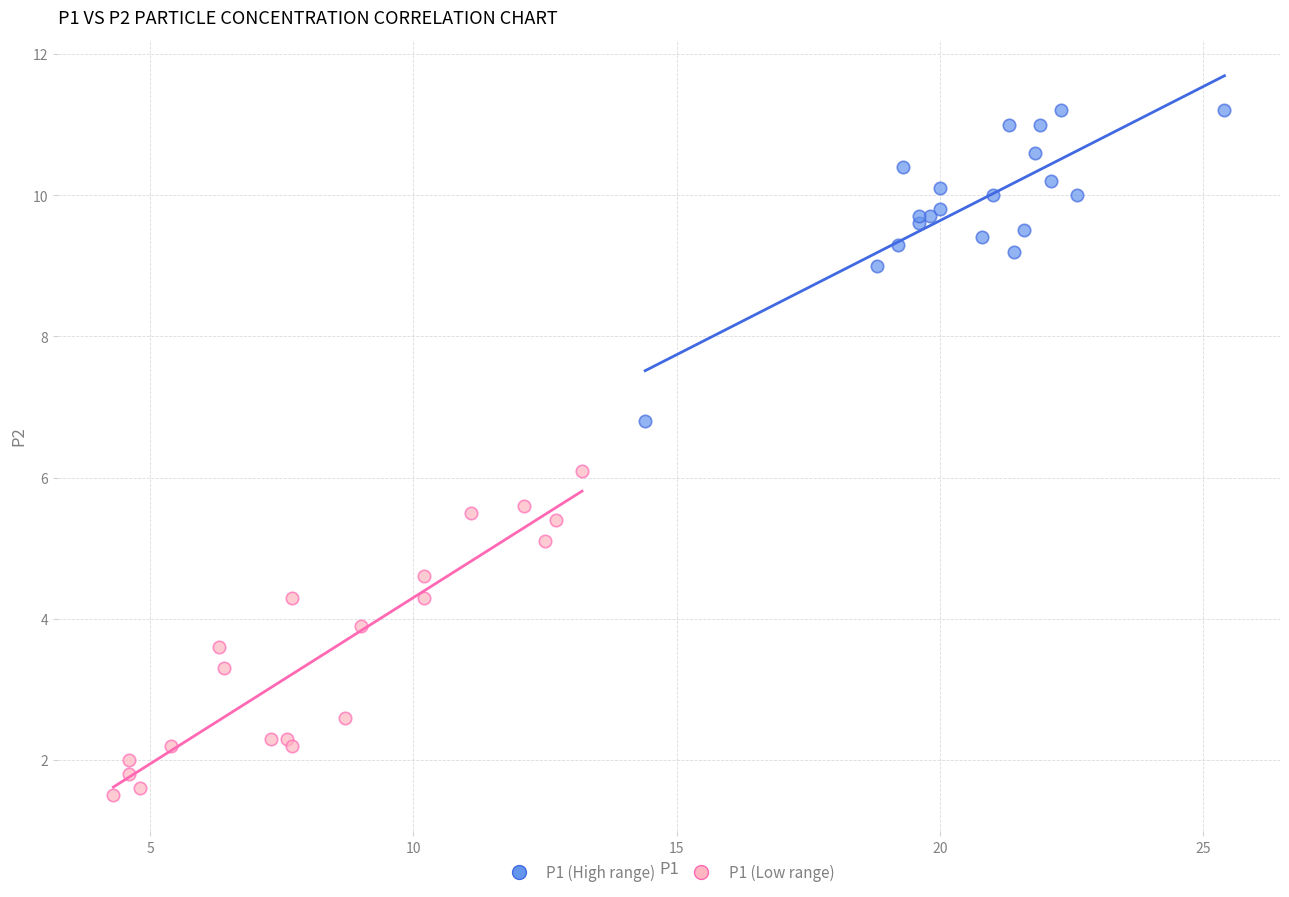

Which series reaches the minimum Y coordinate?

P1 (Low range)